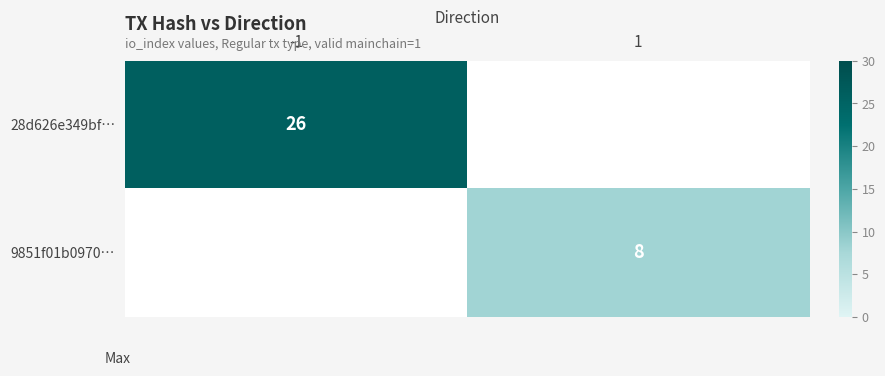

Count the number of categories in the chart.

2